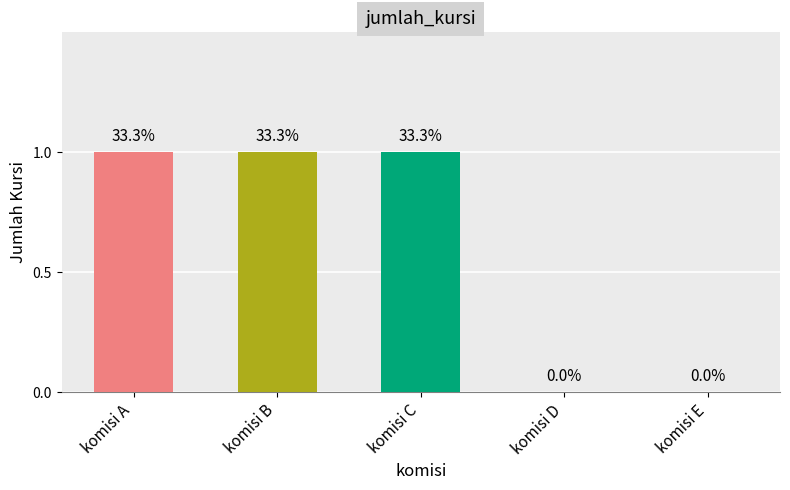

What is the change in value from komisi B to komisi D?

-1